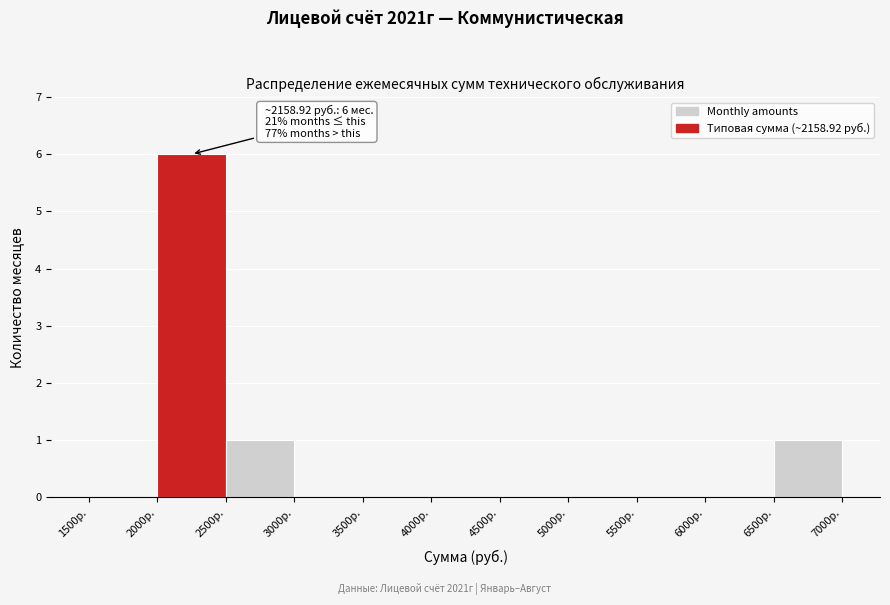

Over which range of the x-axis is the bar tallest?

2000 to 2500